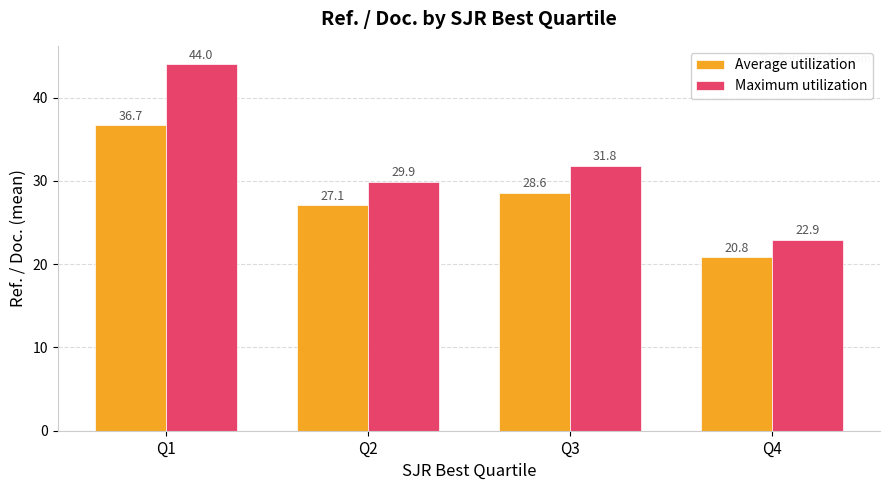

What is the approximate value of Average utilization at Q1?

36.7